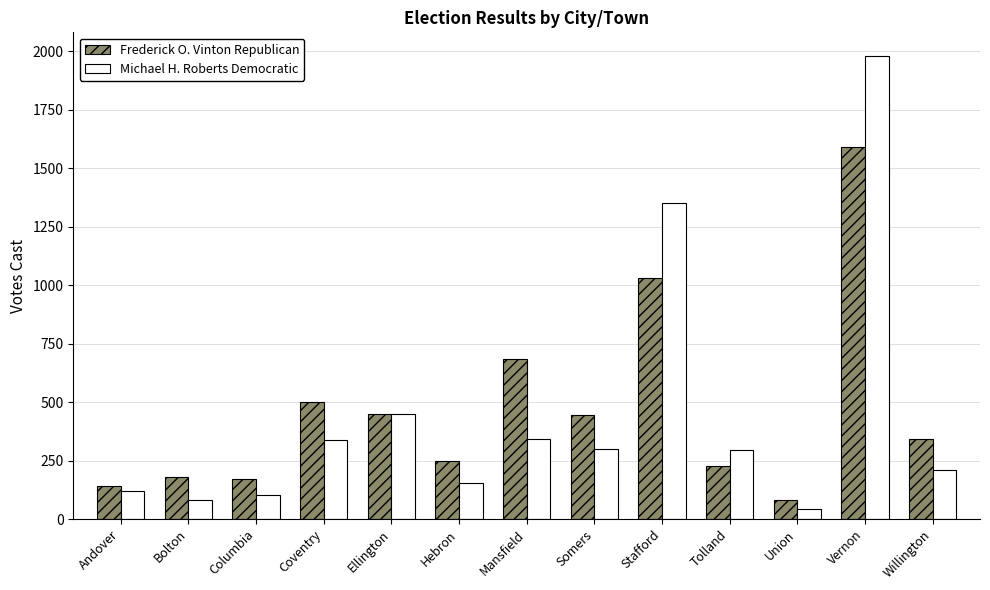

Is it true that Michael H. Roberts Democratic equals 101 at Columbia?

True